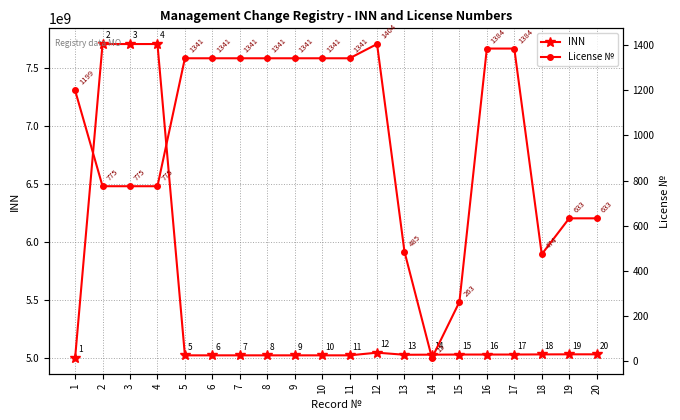

Reading left to right, extract all data points from this chart.

INN: 5001107108	7704307993	7704307993	7704307993	5024167505	5024167505	5024167505	5024167505	5024167505	5024167505	5024167505	5047193815	5029140514	5030082730	5031031255	5031122657	5031122657	5032217245	5033000855	5033000855
License №: 1199	775	775	775	1341	1341	1341	1341	1341	1341	1341	1404	485	15	263	1384	1384	474	633	633